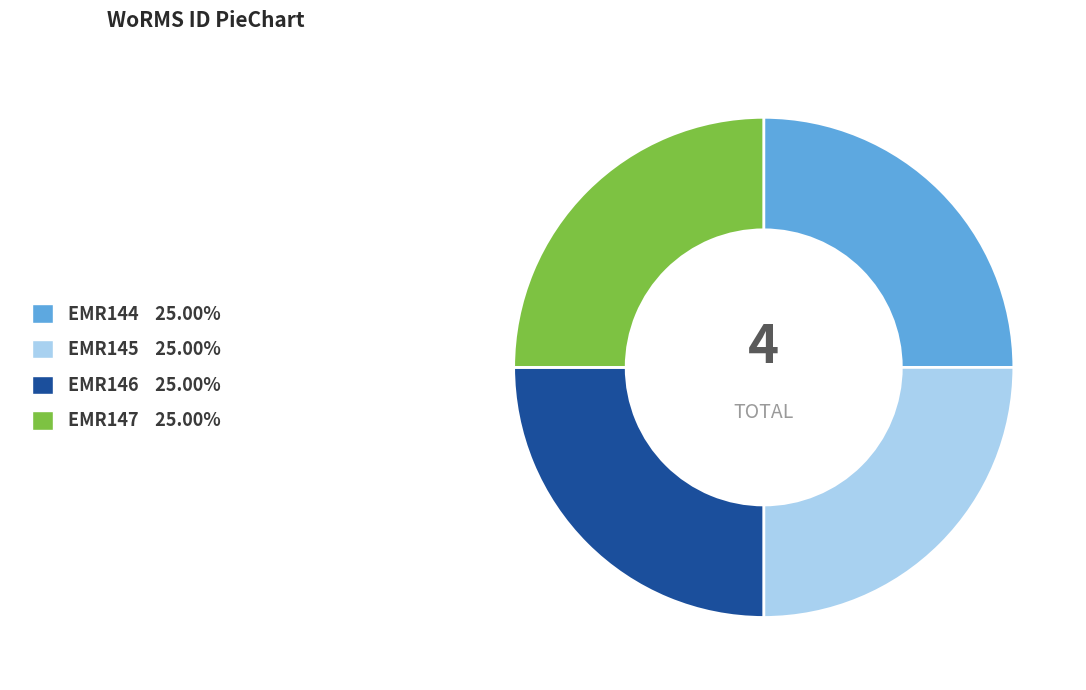

Is EMR147 the majority of the pie?

No